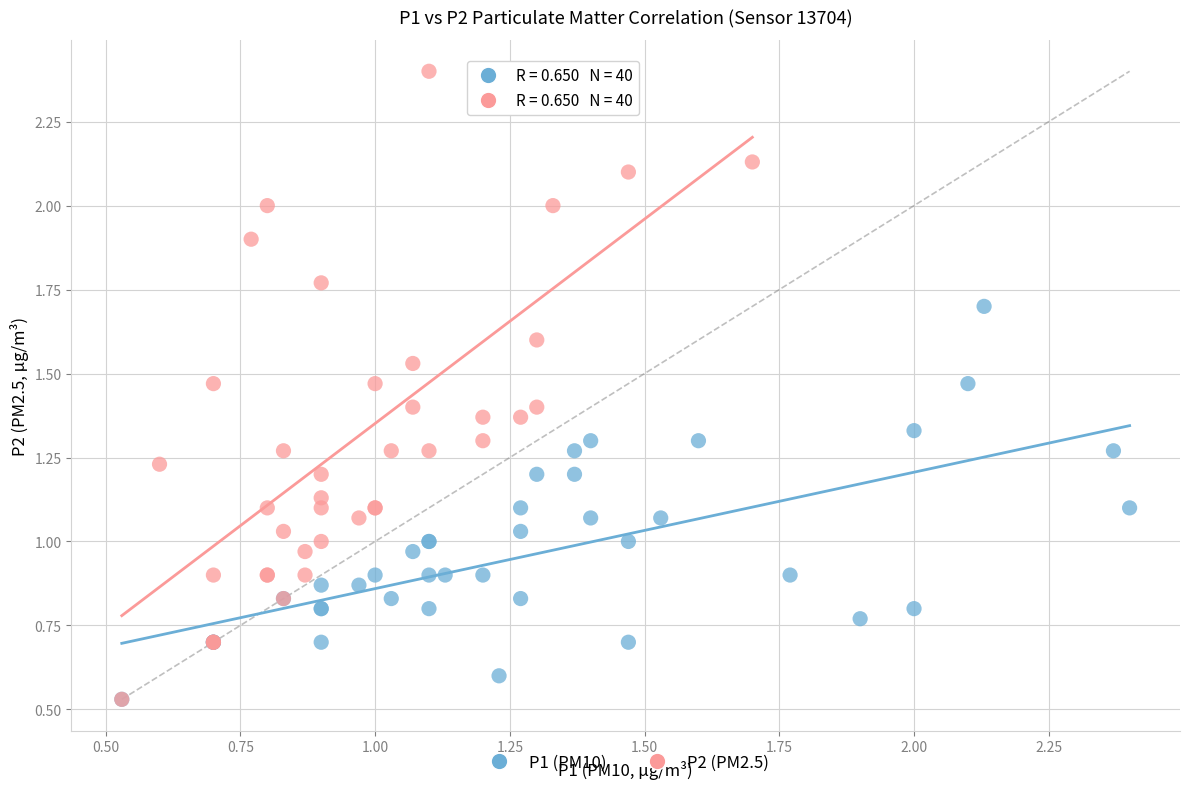

Which series contains the highest Y value?

P2 (PM2.5)